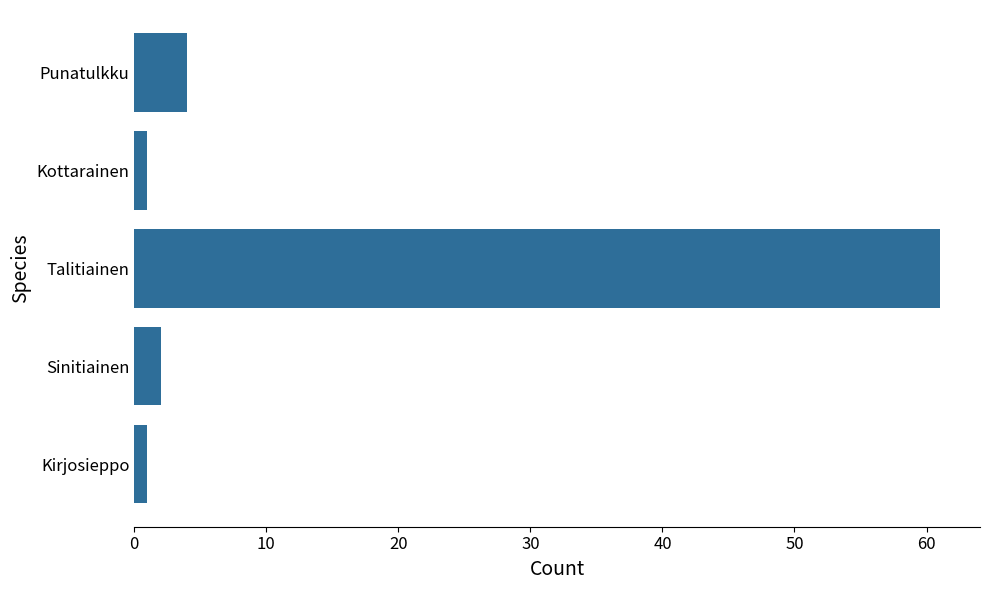

What is the change in value from Talitiainen to Punatulkku?

-57